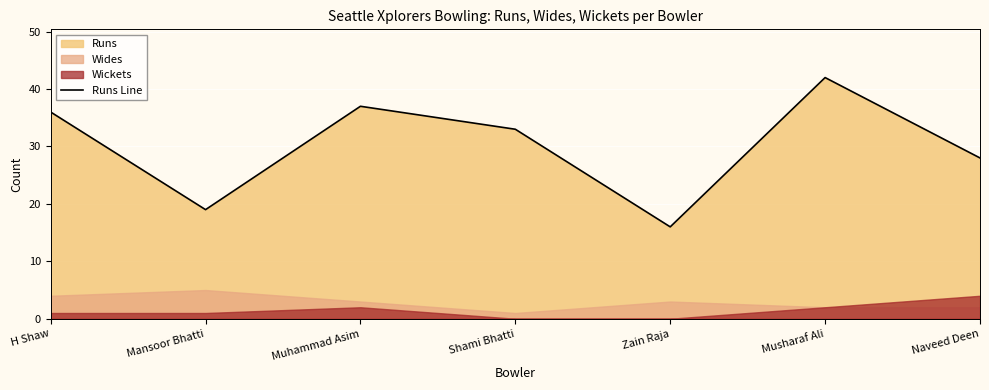

What is the minimum value shown in the chart?

16